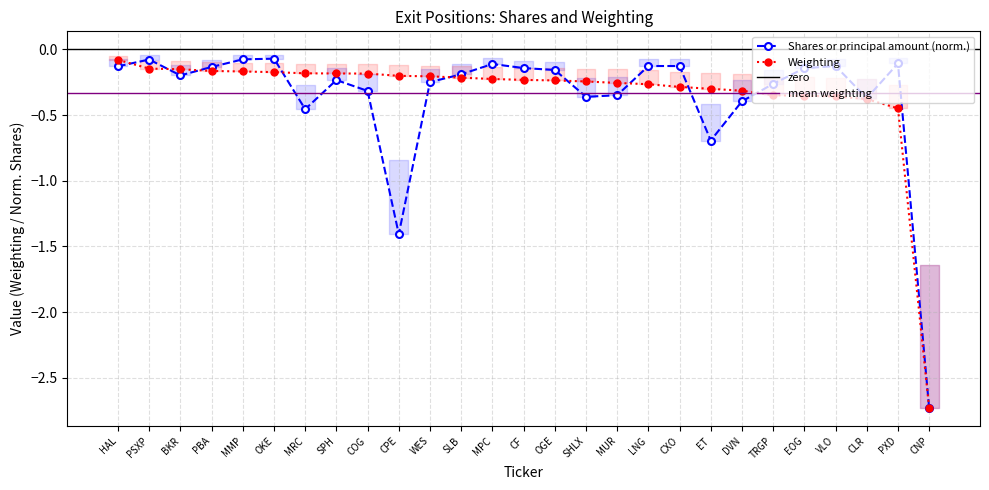

True or false: Weighting has more than 2 interior local peaks.

False